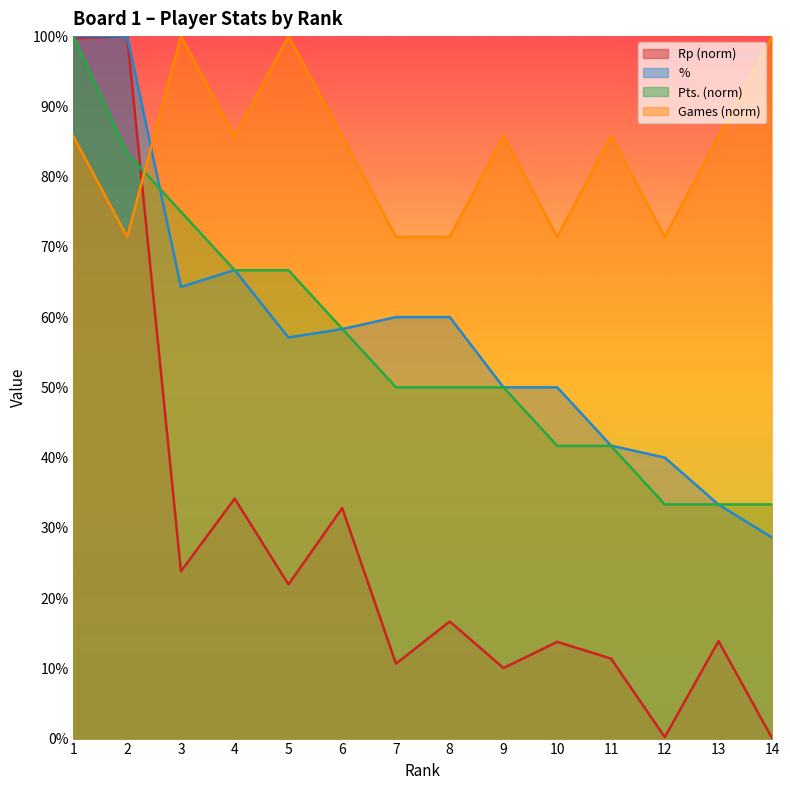

Where is Pts. nearest to the value 66?

4